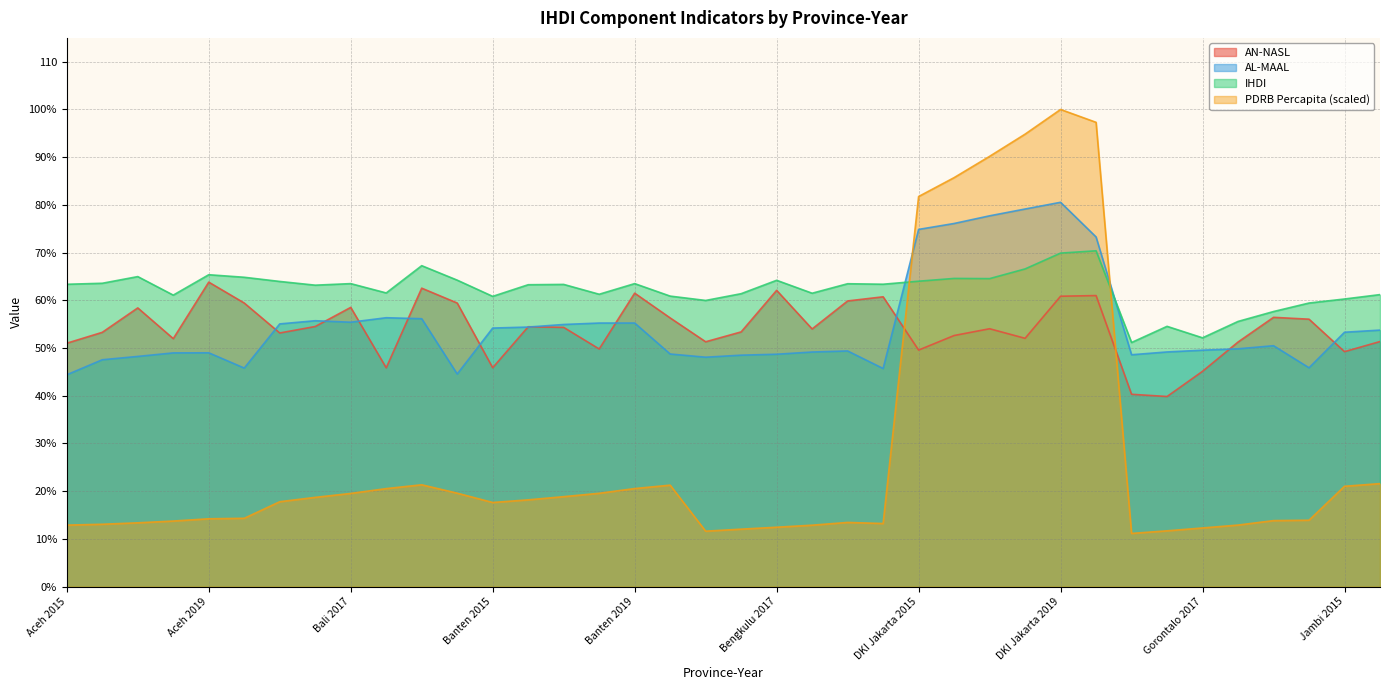

Reading right to left, extract all data points from this chart.

AN-NASL: Jambi 2016=51.4	Jambi 2015=49.2	Gorontalo 2020=56.0	Gorontalo 2019=56.4	Gorontalo 2018=51.3	Gorontalo 2017=45.1	Gorontalo 2016=39.8	Gorontalo 2015=40.3	DKI Jakarta 2020=61.0	DKI Jakarta 2019=60.9	DKI Jakarta 2018=52.0	DKI Jakarta 2017=54.0	DKI Jakarta 2016=52.6	DKI Jakarta 2015=49.6	Bengkulu 2020=60.7	Bengkulu 2019=59.9	Bengkulu 2018=54.0	Bengkulu 2017=62.1	Bengkulu 2016=53.4	Bengkulu 2015=51.3	Banten 2020=56.3	Banten 2019=61.5	Banten 2018=49.8	Banten 2017=54.3	Banten 2016=54.5	Banten 2015=45.9	Bali 2020=59.4	Bali 2019=62.5	Bali 2018=45.9	Bali 2017=58.5	Bali 2016=54.5	Bali 2015=53.2	Aceh 2020=59.4	Aceh 2019=63.8	Aceh 2018=52.0	Aceh 2017=58.4	Aceh 2016=53.3	Aceh 2015=51.0
PDRB Percapita: Jambi 2016=21.6	Jambi 2015=21.0	Gorontalo 2020=13.9	Gorontalo 2019=13.8	Gorontalo 2018=12.9	Gorontalo 2017=12.3	Gorontalo 2016=11.7	Gorontalo 2015=11.1	DKI Jakarta 2020=97.3	DKI Jakarta 2019=100.0	DKI Jakarta 2018=94.8	DKI Jakarta 2017=90.2	DKI Jakarta 2016=85.7	DKI Jakarta 2015=81.8	Bengkulu 2020=13.2	Bengkulu 2019=13.4	Bengkulu 2018=12.9	Bengkulu 2017=12.4	Bengkulu 2016=12.0	Bengkulu 2015=11.6	Banten 2020=21.3	Banten 2019=20.5	Banten 2018=19.6	Banten 2017=18.8	Banten 2016=18.2	Banten 2015=17.6	Bali 2020=19.6	Bali 2019=21.3	Bali 2018=20.5	Bali 2017=19.5	Bali 2016=18.7	Bali 2015=17.8	Aceh 2020=14.3	Aceh 2019=14.2	Aceh 2018=13.7	Aceh 2017=13.4	Aceh 2016=13.1	Aceh 2015=12.9
AL-MAAL: Jambi 2016=53.8	Jambi 2015=53.3	Gorontalo 2020=45.9	Gorontalo 2019=50.5	Gorontalo 2018=49.8	Gorontalo 2017=49.5	Gorontalo 2016=49.2	Gorontalo 2015=48.6	DKI Jakarta 2020=73.3	DKI Jakarta 2019=80.5	DKI Jakarta 2018=79.1	DKI Jakarta 2017=77.7	DKI Jakarta 2016=76.1	DKI Jakarta 2015=74.9	Bengkulu 2020=45.7	Bengkulu 2019=49.4	Bengkulu 2018=49.2	Bengkulu 2017=48.7	Bengkulu 2016=48.5	Bengkulu 2015=48.1	Banten 2020=48.7	Banten 2019=55.2	Banten 2018=55.2	Banten 2017=54.9	Banten 2016=54.4	Banten 2015=54.2	Bali 2020=44.6	Bali 2019=56.1	Bali 2018=56.3	Bali 2017=55.4	Bali 2016=55.7	Bali 2015=55.1	Aceh 2020=45.8	Aceh 2019=49.0	Aceh 2018=49.0	Aceh 2017=48.2	Aceh 2016=47.5	Aceh 2015=44.4
IHDI: Jambi 2016=61.2	Jambi 2015=60.3	Gorontalo 2020=59.4	Gorontalo 2019=57.6	Gorontalo 2018=55.6	Gorontalo 2017=52.1	Gorontalo 2016=54.5	Gorontalo 2015=51.2	DKI Jakarta 2020=70.4	DKI Jakarta 2019=69.9	DKI Jakarta 2018=66.6	DKI Jakarta 2017=64.5	DKI Jakarta 2016=64.6	DKI Jakarta 2015=64.0	Bengkulu 2020=63.4	Bengkulu 2019=63.5	Bengkulu 2018=61.5	Bengkulu 2017=64.2	Bengkulu 2016=61.4	Bengkulu 2015=60.0	Banten 2020=60.9	Banten 2019=63.5	Banten 2018=61.3	Banten 2017=63.3	Banten 2016=63.3	Banten 2015=60.8	Bali 2020=64.2	Bali 2019=67.3	Bali 2018=61.5	Bali 2017=63.5	Bali 2016=63.2	Bali 2015=64.0	Aceh 2020=64.8	Aceh 2019=65.4	Aceh 2018=61.1	Aceh 2017=65.0	Aceh 2016=63.6	Aceh 2015=63.4